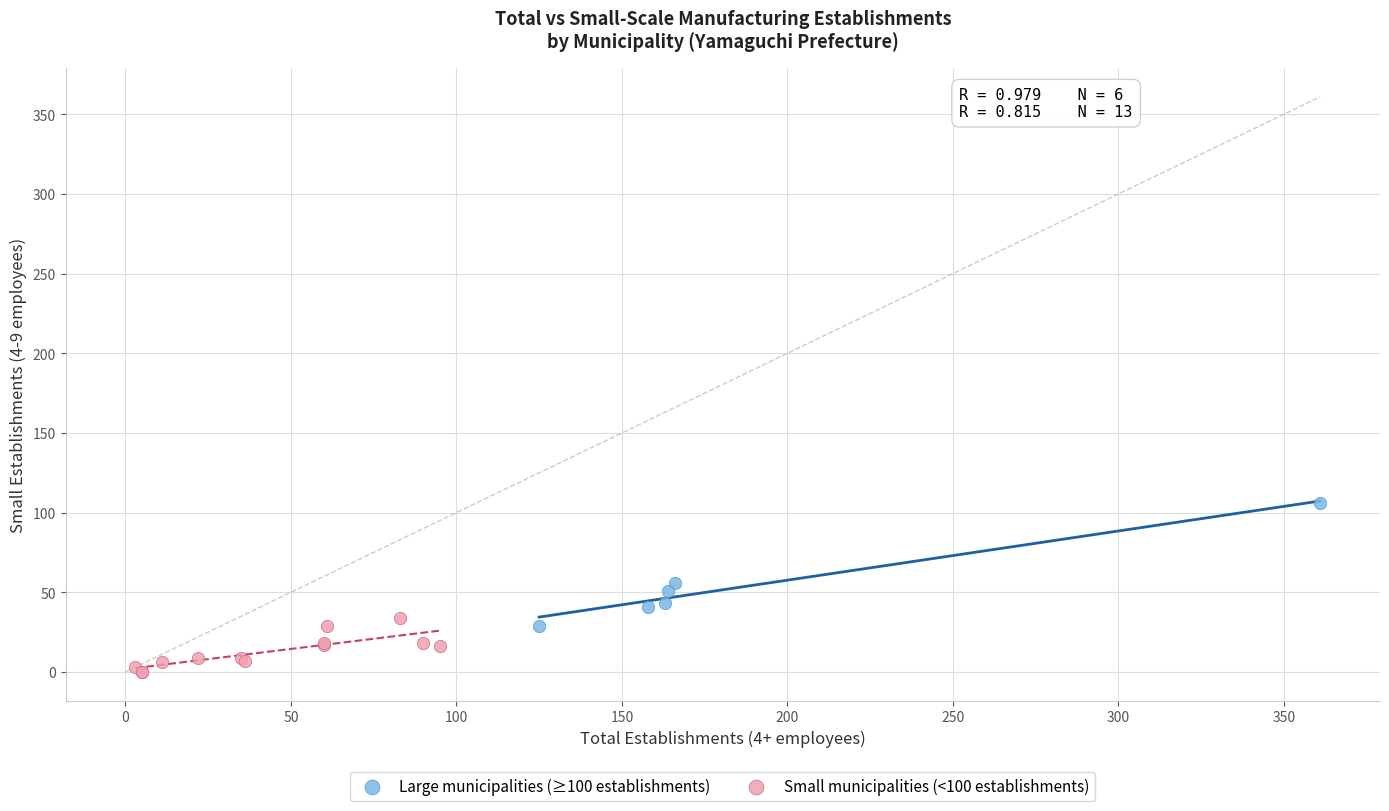

Which series has the widest spread of Y values?

Large municipalities (≥100 establishments)